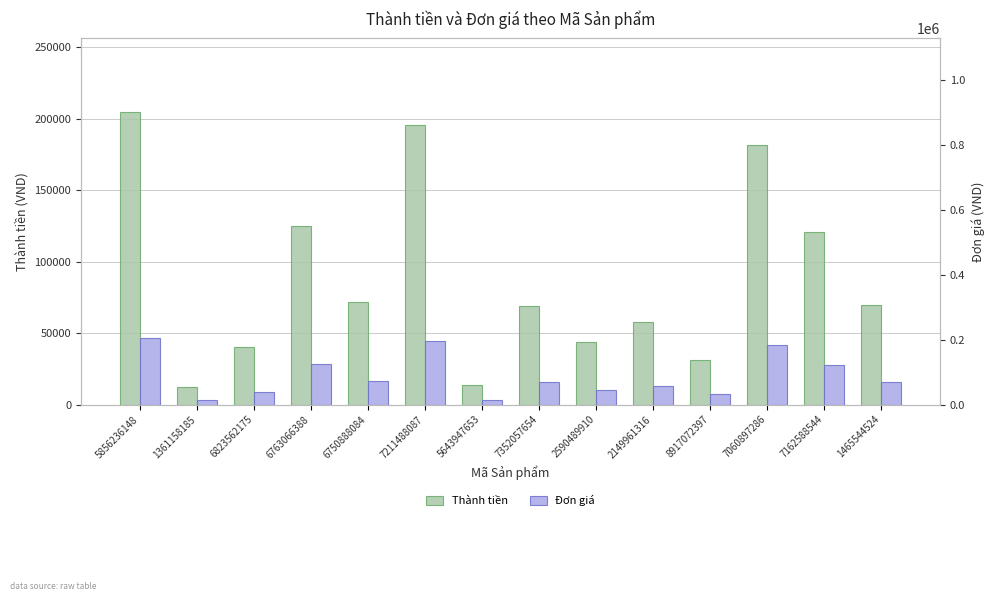

True or false: Thành tiền has a value of 31000 at 8917072397.

True